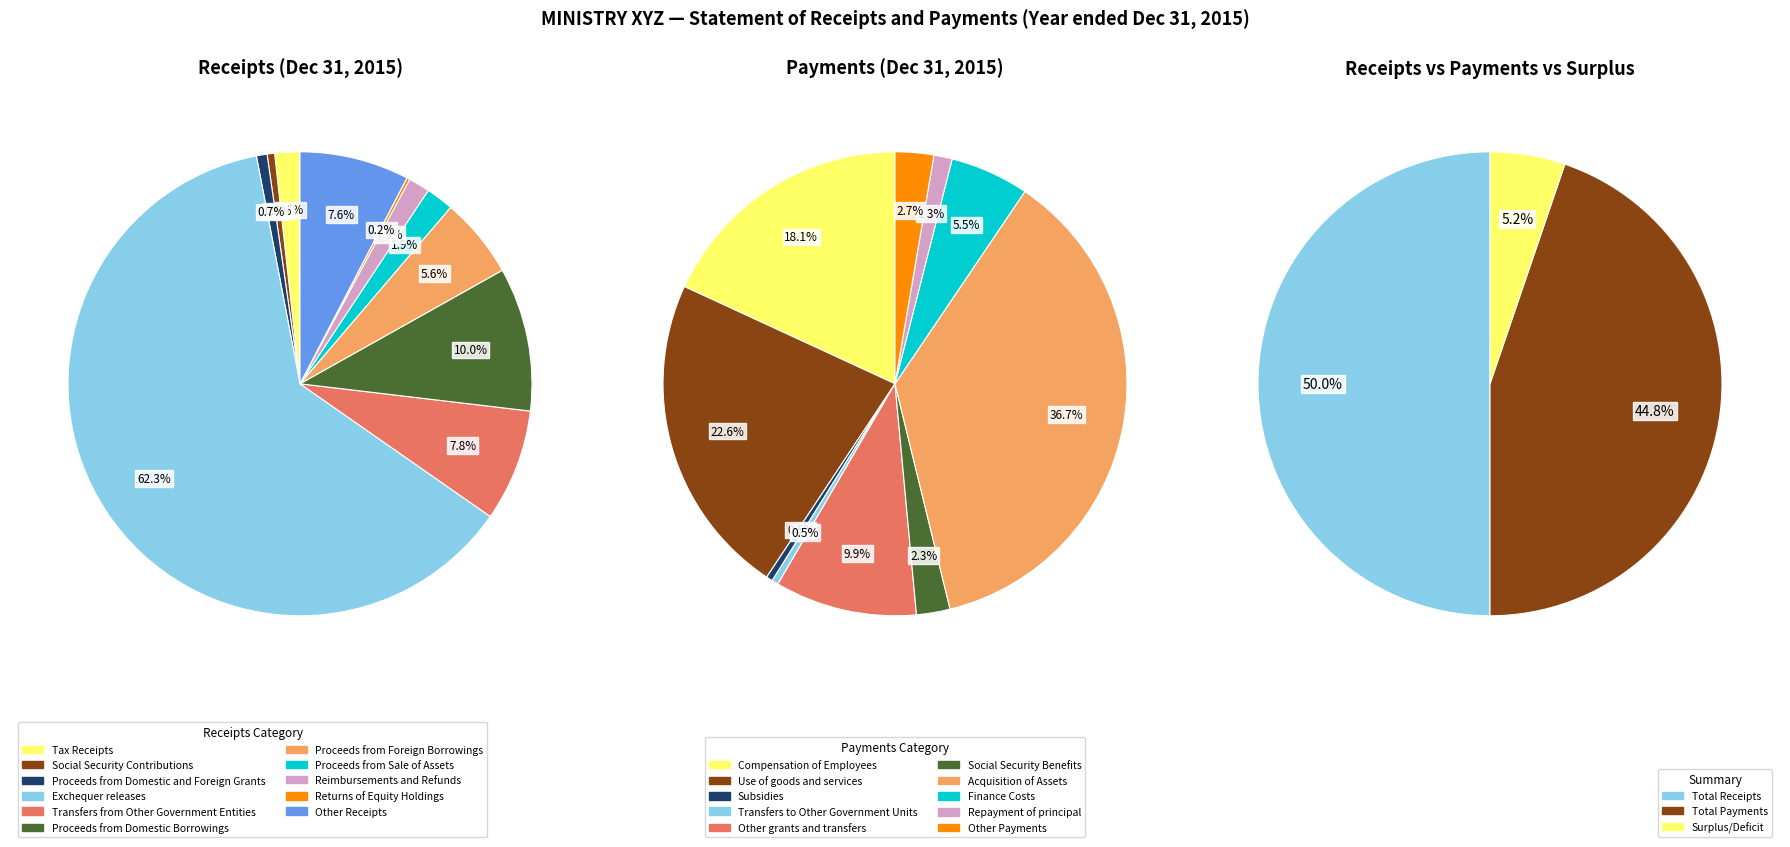

How many slices are in this pie chart?

11